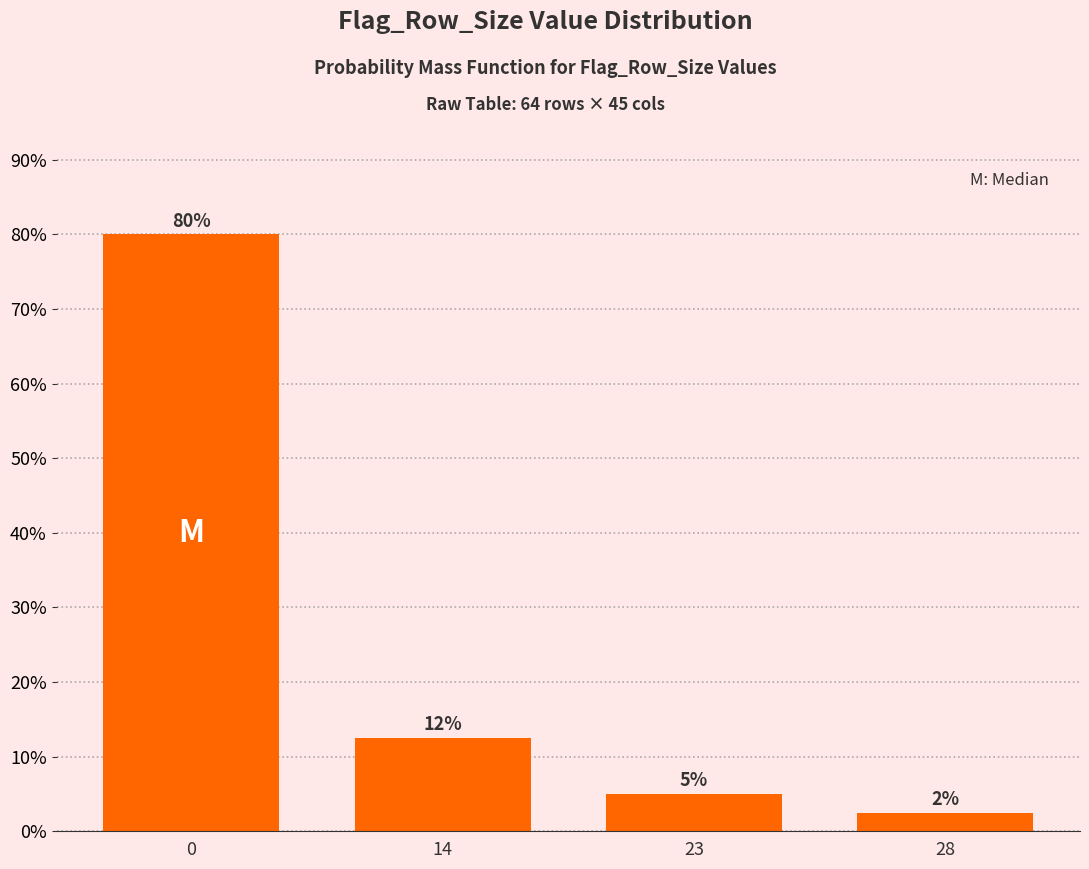

Read the value at 23.

5.0